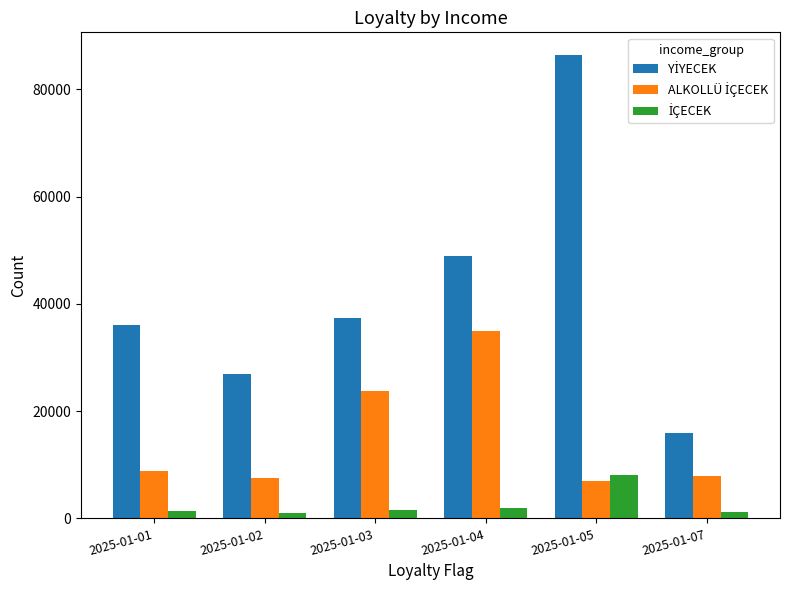

Does the chart contain any negative values?

No